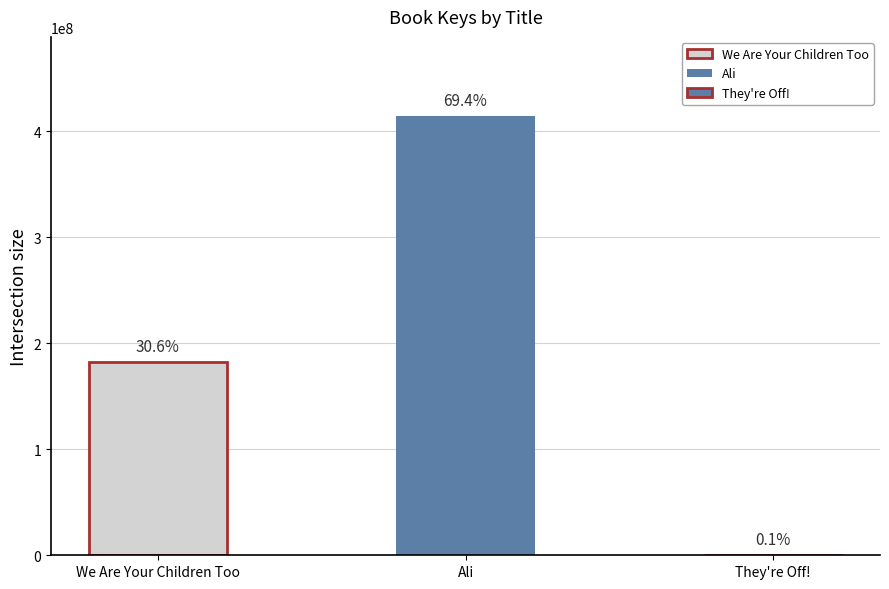

Rank the categories by value from highest to lowest.

Ali, We Are Your Children Too, They're Off!